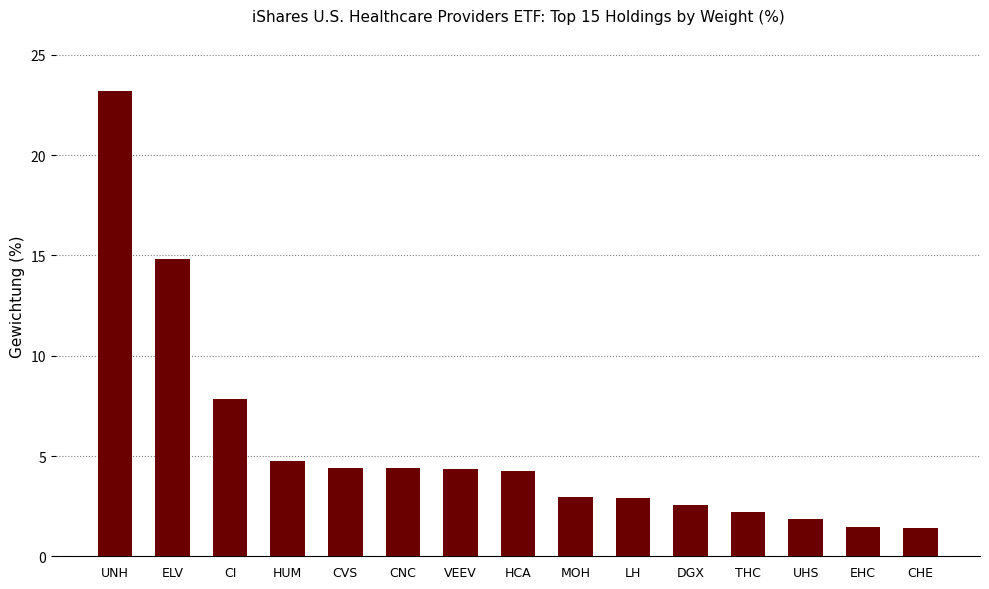

What is the change in value from HCA to UHS?

-2.4